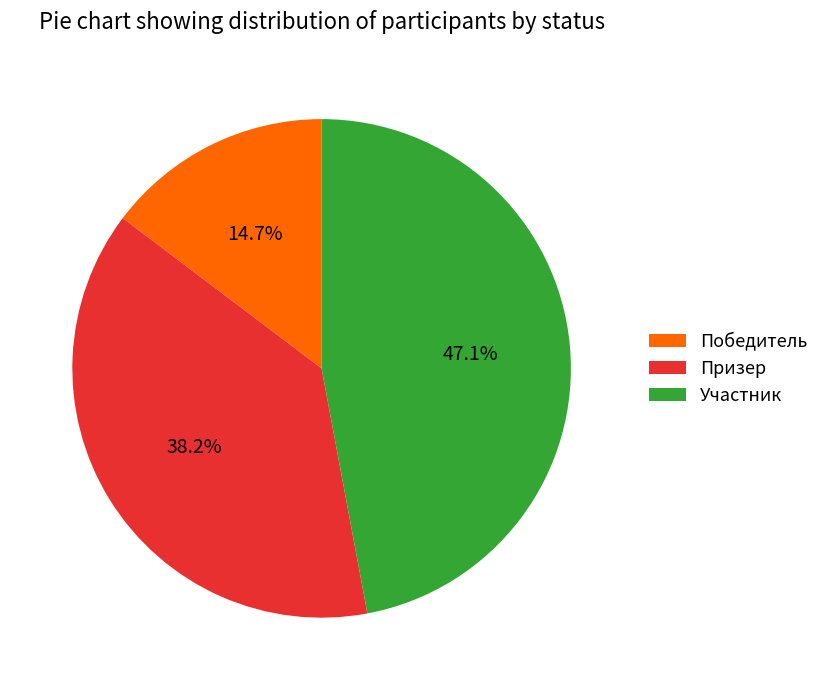

Does Победитель account for over 50% of the chart?

No